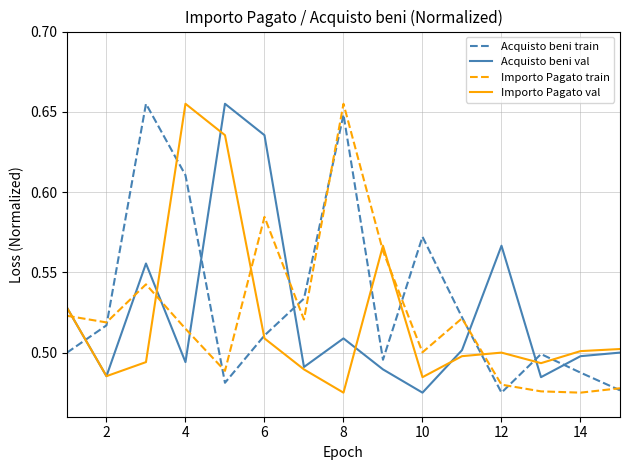

True or false: Importo Pagato train and Importo Pagato val cross at least once.

True